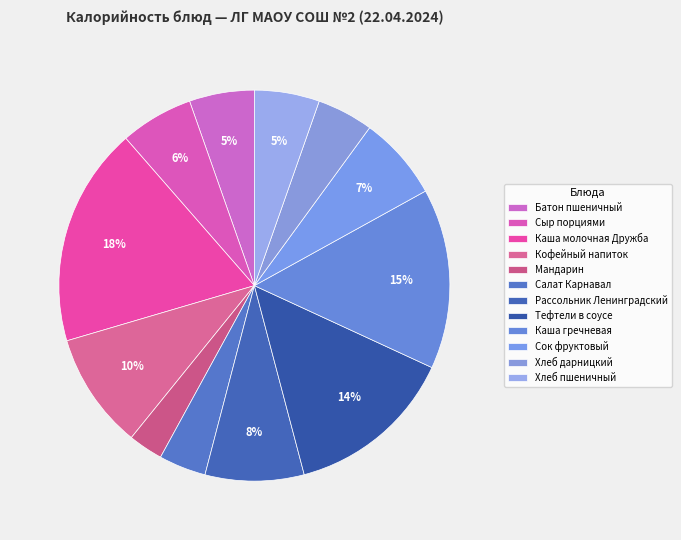

Rank the categories by value from highest to lowest.

Каша молочная Дружба, Каша гречневая, Тефтели в соусе, Кофейный напиток, Рассольник Ленинградский, Сок фруктовый, Сыр порциями, Батон пшеничный, Хлеб пшеничный, Хлеб дарницкий, Салат Карнавал, Мандарин